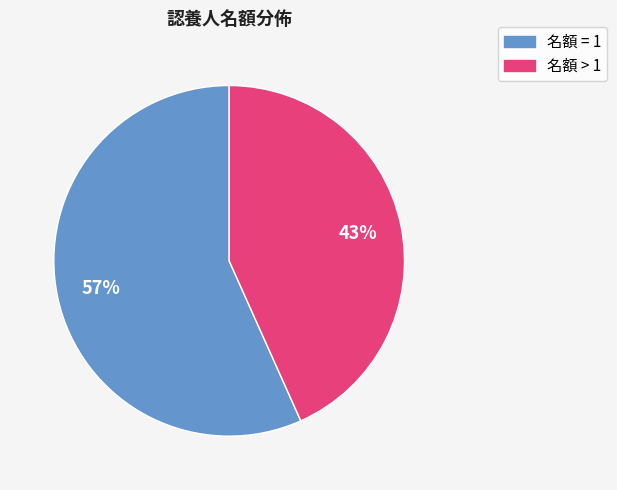

Count the number of slices in the pie.

2